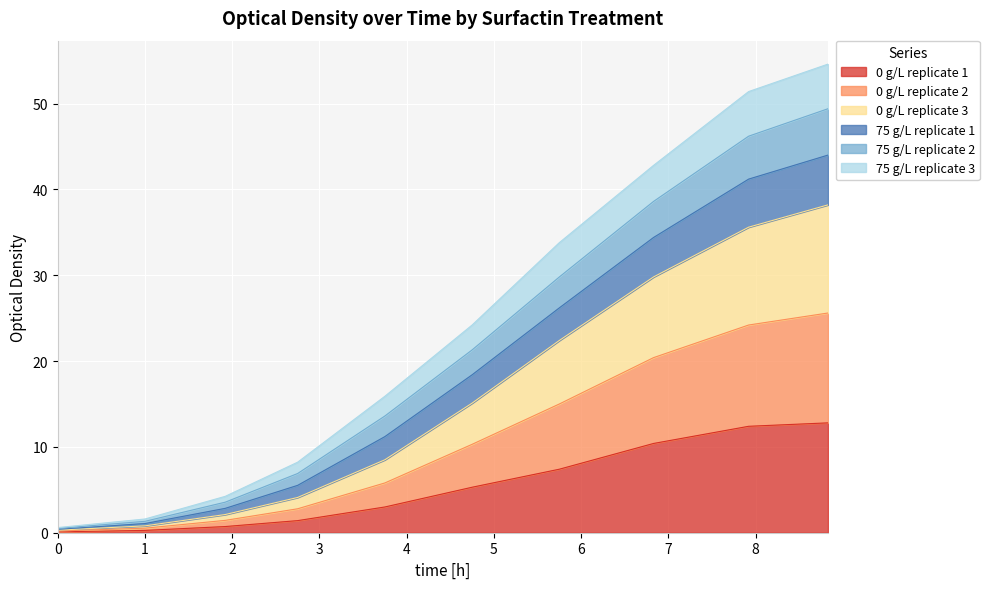

What are all the series names shown in the legend?

0 g/L replicate 1, 0 g/L replicate 2, 0 g/L replicate 3, 75 g/L replicate 1, 75 g/L replicate 2, 75 g/L replicate 3